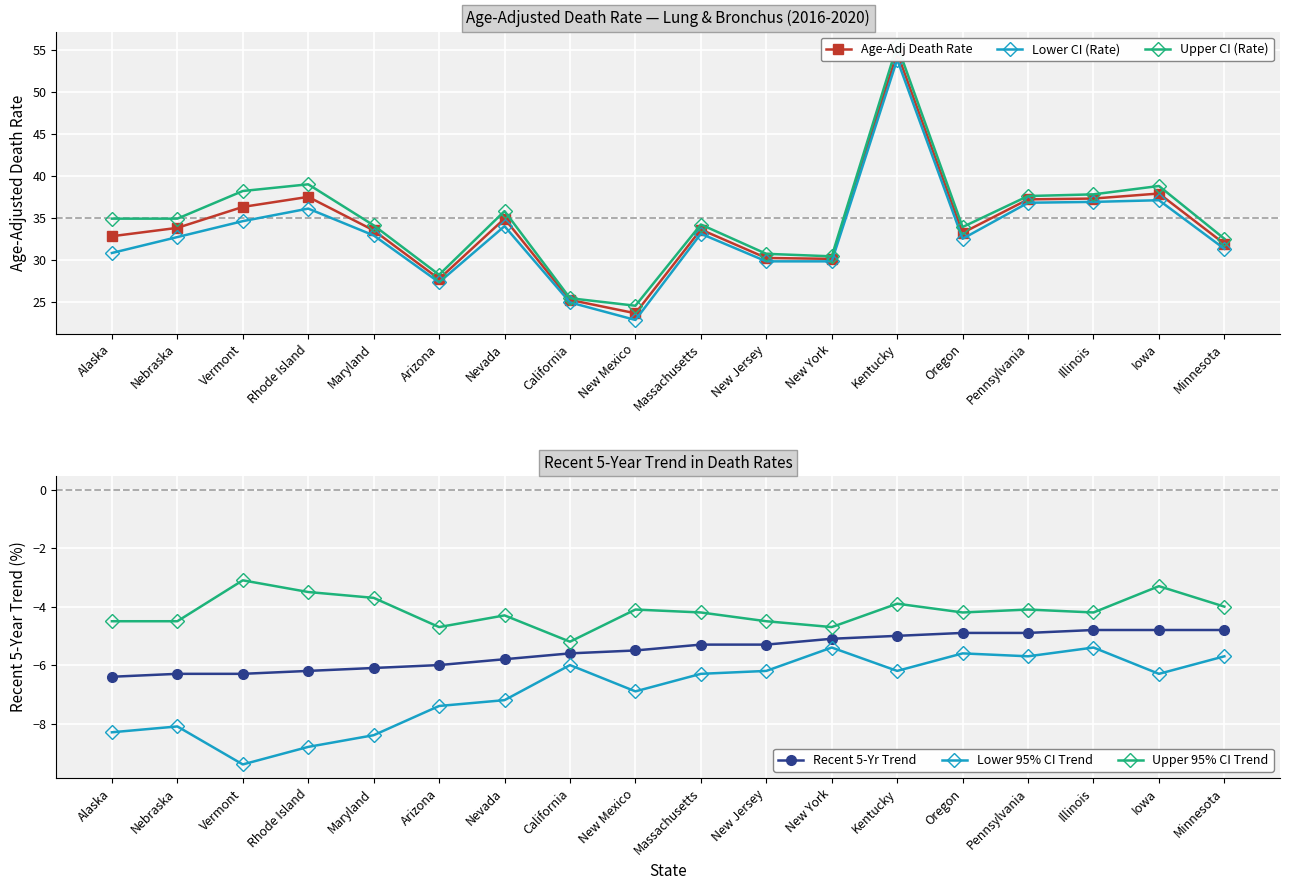

Reading left to right, what are all the values shown in this chart?

Age-Adj Death Rate: Alaska=32.8	Nebraska=33.8	Vermont=36.3	Rhode Island=37.5	Maryland=33.5	Arizona=27.7	Nevada=34.9	California=25.2	New Mexico=23.6	Massachusetts=33.6	New Jersey=30.2	New York=30.1	Kentucky=54.7	Oregon=33.2	Pennsylvania=37.2	Illinois=37.3	Iowa=37.9	Minnesota=31.9
Lower CI (Rate): Alaska=30.8	Nebraska=32.7	Vermont=34.6	Rhode Island=36.1	Maryland=32.9	Arizona=27.3	Nevada=34.0	California=24.9	New Mexico=22.8	Massachusetts=33.1	New Jersey=29.8	New York=29.8	Kentucky=53.9	Oregon=32.5	Pennsylvania=36.8	Illinois=36.9	Iowa=37.1	Minnesota=31.3
Upper CI (Rate): Alaska=34.9	Nebraska=34.9	Vermont=38.2	Rhode Island=39.0	Maryland=34.1	Arizona=28.2	Nevada=35.8	California=25.4	New Mexico=24.5	Massachusetts=34.2	New Jersey=30.7	New York=30.4	Kentucky=55.6	Oregon=33.9	Pennsylvania=37.6	Illinois=37.8	Iowa=38.8	Minnesota=32.5
Recent 5-Yr Trend: Alaska=-6.4	Nebraska=-6.3	Vermont=-6.3	Rhode Island=-6.2	Maryland=-6.1	Arizona=-6.0	Nevada=-5.8	California=-5.6	New Mexico=-5.5	Massachusetts=-5.3	New Jersey=-5.3	New York=-5.1	Kentucky=-5.0	Oregon=-4.9	Pennsylvania=-4.9	Illinois=-4.8	Iowa=-4.8	Minnesota=-4.8
Lower 95% CI Trend: Alaska=-8.3	Nebraska=-8.1	Vermont=-9.4	Rhode Island=-8.8	Maryland=-8.4	Arizona=-7.4	Nevada=-7.2	California=-6.0	New Mexico=-6.9	Massachusetts=-6.3	New Jersey=-6.2	New York=-5.4	Kentucky=-6.2	Oregon=-5.6	Pennsylvania=-5.7	Illinois=-5.4	Iowa=-6.3	Minnesota=-5.7
Upper 95% CI Trend: Alaska=-4.5	Nebraska=-4.5	Vermont=-3.1	Rhode Island=-3.5	Maryland=-3.7	Arizona=-4.7	Nevada=-4.3	California=-5.2	New Mexico=-4.1	Massachusetts=-4.2	New Jersey=-4.5	New York=-4.7	Kentucky=-3.9	Oregon=-4.2	Pennsylvania=-4.1	Illinois=-4.2	Iowa=-3.3	Minnesota=-4.0